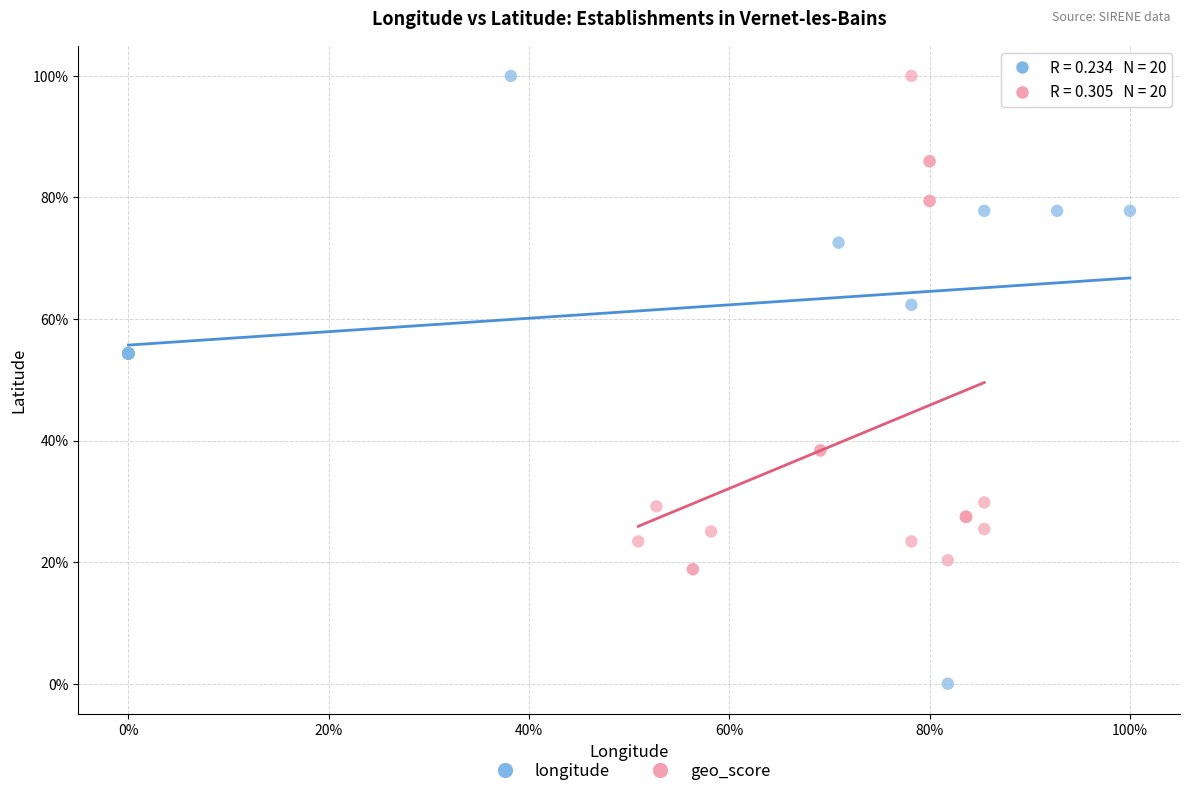

What are all the series names shown in the legend?

longitude, geo_score